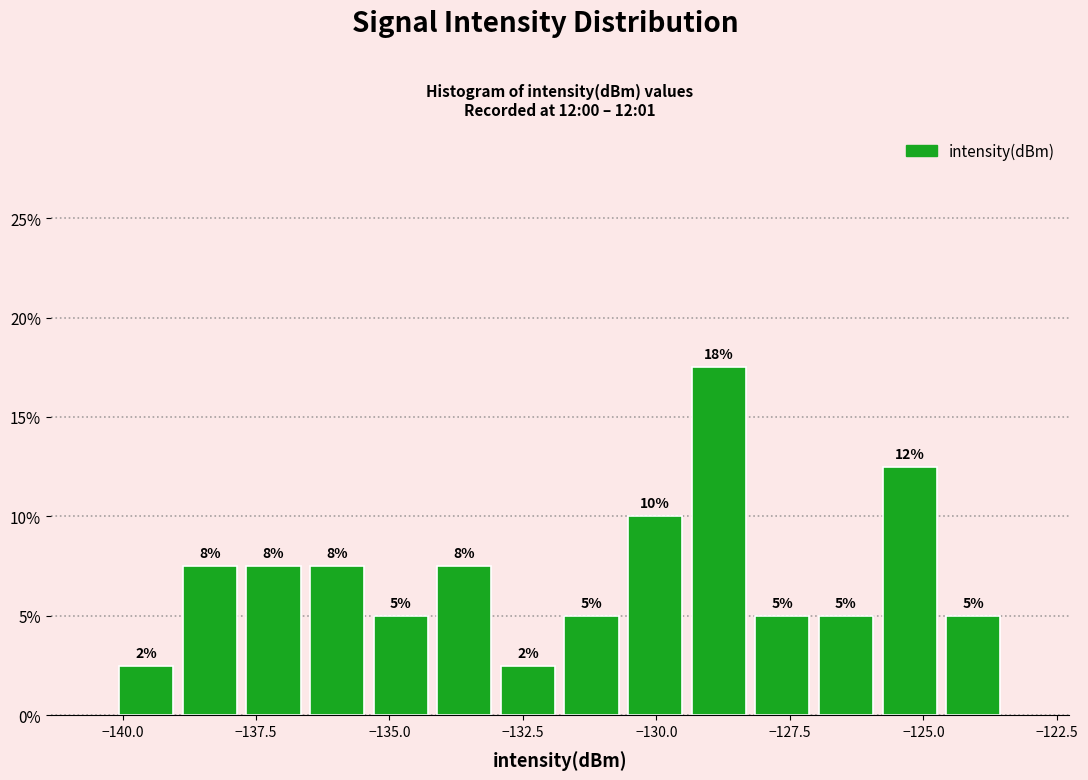

Around what value on the x-axis is the tallest bar? Give the approximate position of its centre, as read against the axis.

-129.0